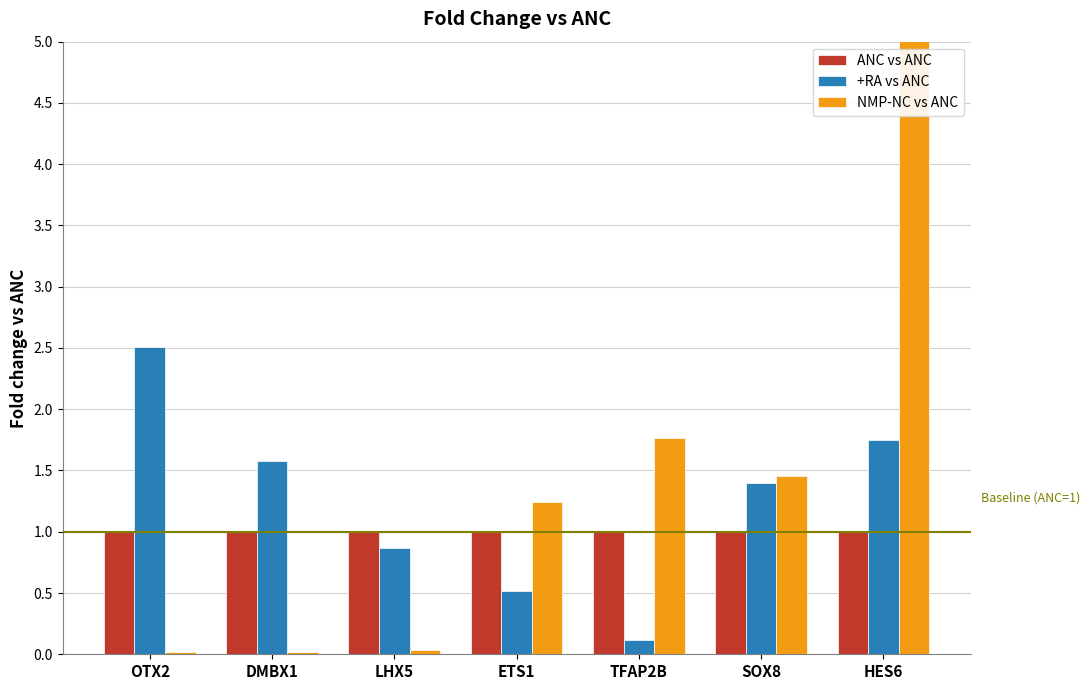

List the series in order of their peak value, highest first.

NMP-NC vs ANC, +RA vs ANC, ANC vs ANC